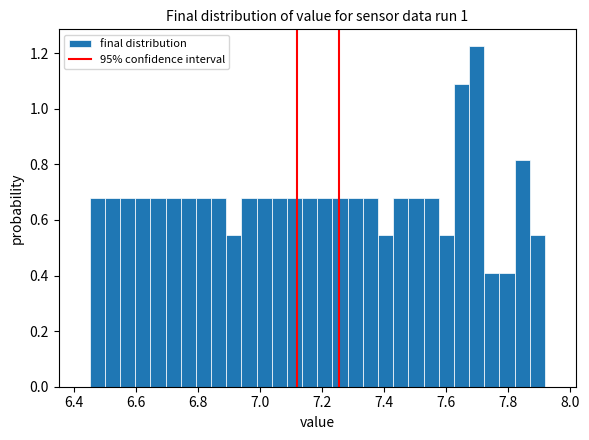

Read against the x-axis, roughly where is the centre of the tallest bar?

7.70